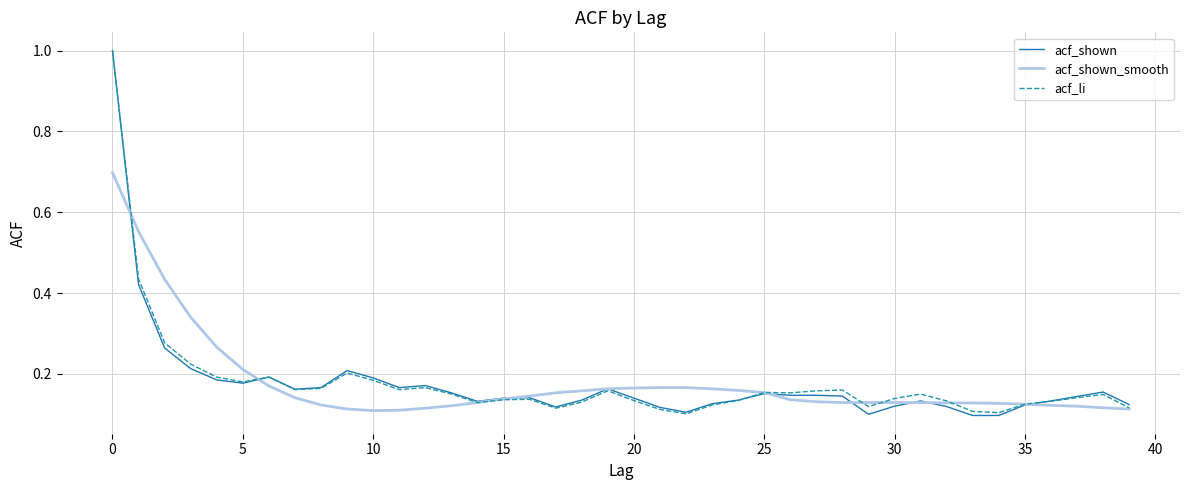

What is the difference between the maximum and minimum values in the acf_li series?

0.9